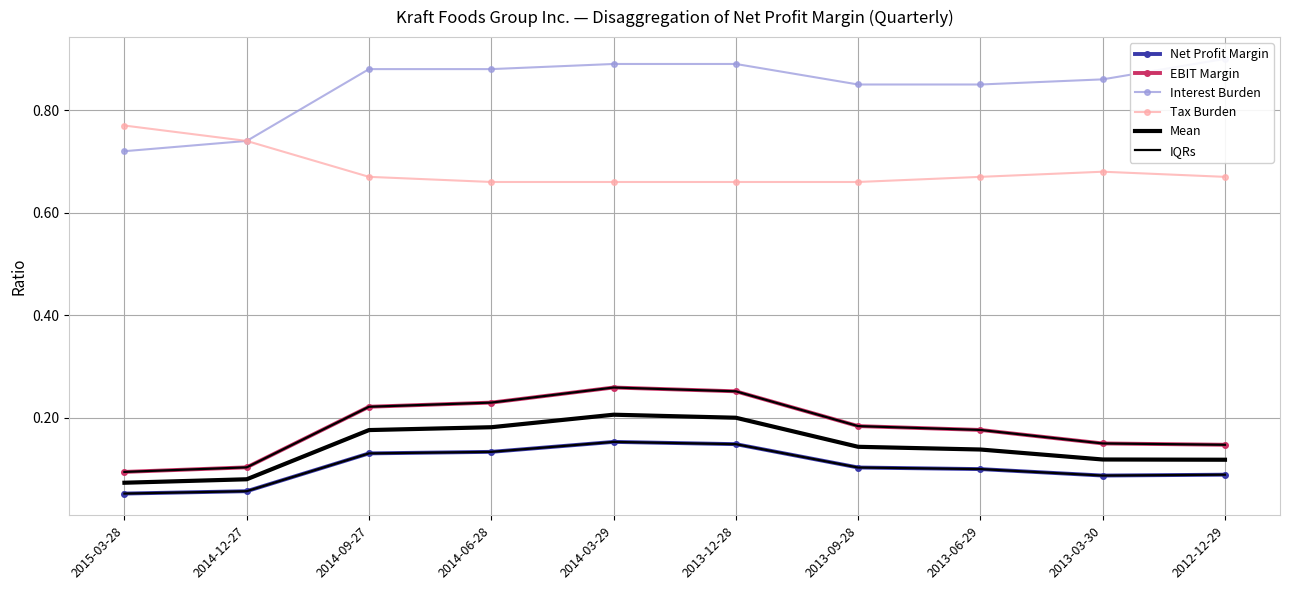

Reading left to right, transcribe all the data shown in this chart.

Net Profit Margin: 0.1	0.1	0.1	0.1	0.2	0.1	0.1	0.1	0.1	0.1
EBIT Margin: 0.1	0.1	0.2	0.2	0.3	0.3	0.2	0.2	0.2	0.1
Interest Burden: 0.7	0.7	0.9	0.9	0.9	0.9	0.8	0.8	0.9	0.9
Tax Burden: 0.8	0.7	0.7	0.7	0.7	0.7	0.7	0.7	0.7	0.7
Mean: 0.1	0.1	0.2	0.2	0.2	0.2	0.1	0.1	0.1	0.1
IQRs: 0.1	0.1	0.1	0.1	0.2	0.1	0.1	0.1	0.1	0.1